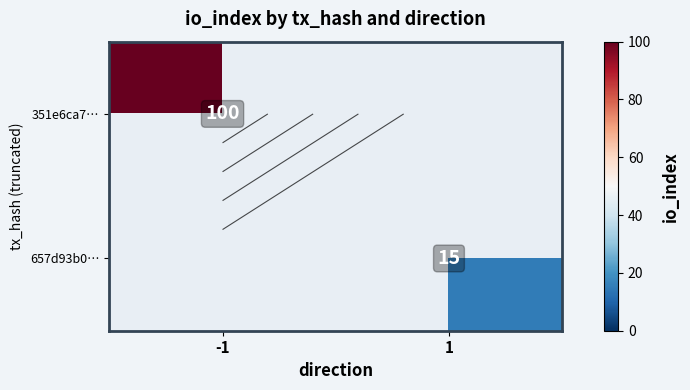

At which label does 351e6ca7… reach its minimum?

-1